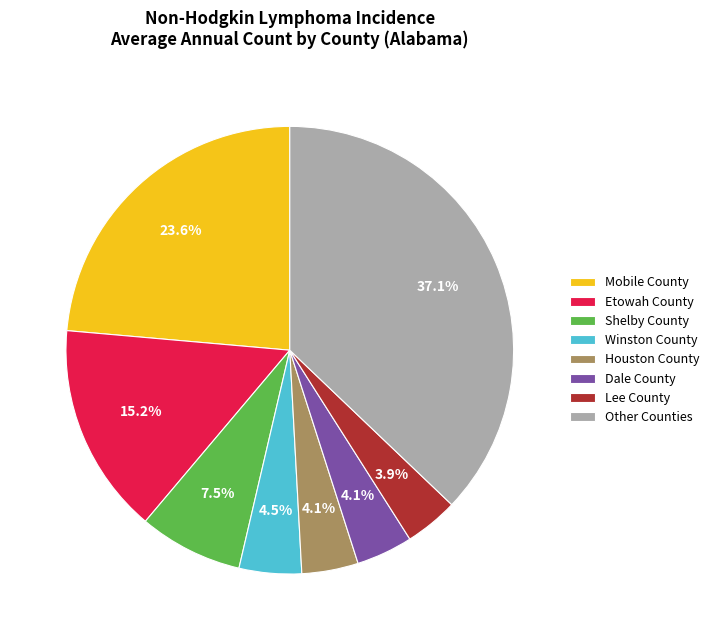

What percentage is the Etowah County slice, to the nearest percent?

15%